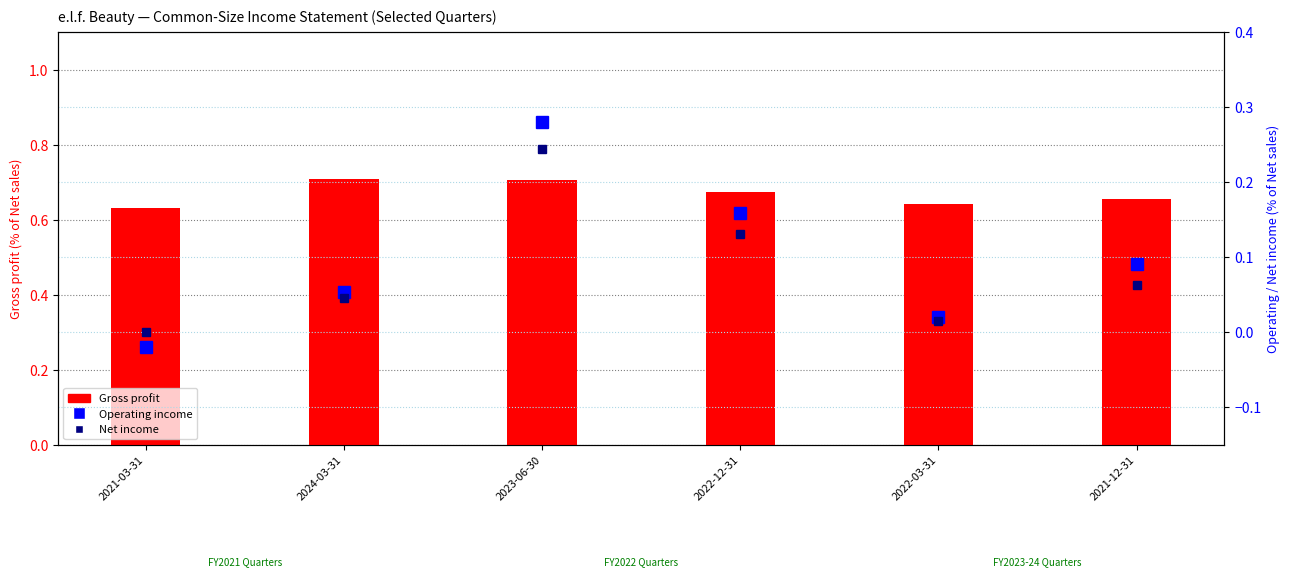

Are the bars grouped side by side (vs. stacked)?

Yes